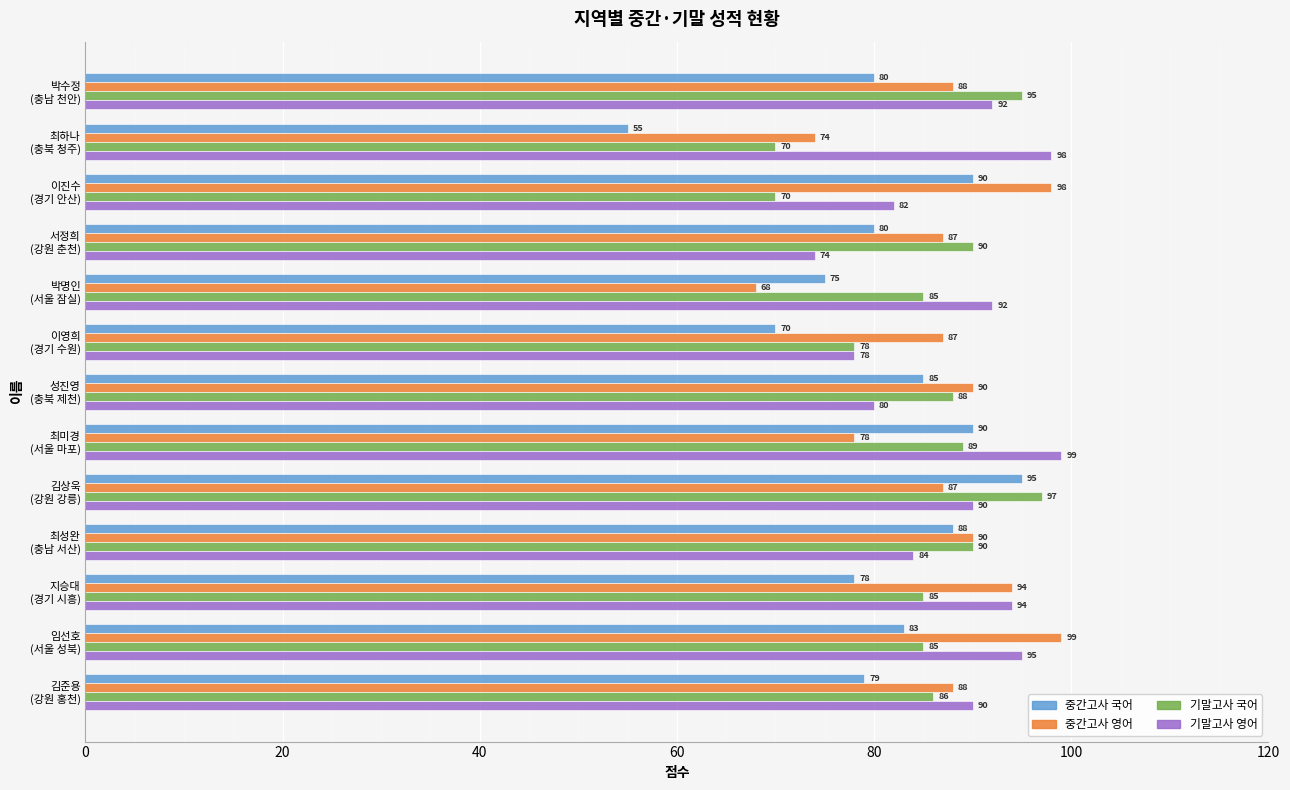

What are all the series names shown in the legend?

중간고사 국어, 중간고사 영어, 기말고사 국어, 기말고사 영어